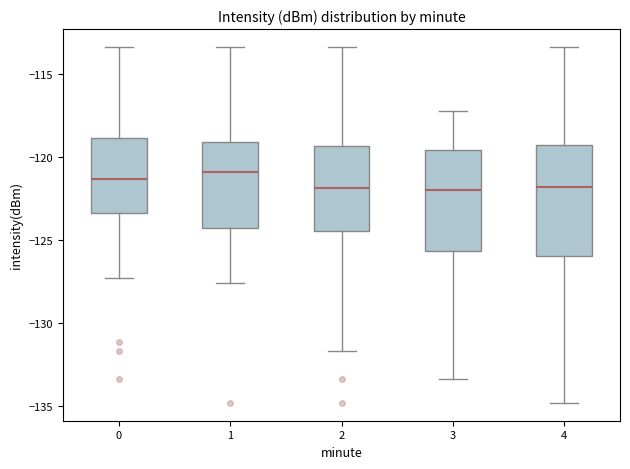

Reading left to right, read every box against the y-axis: the position of its median line, the range the box covers, and the ends of its whiskers. The values are not printed on the chart, so give them approximately, as read against the axis.

0: median -121.5, box -123.5 to -119.0, whiskers -127.5 to -113.5
1: median -121.0, box -124.5 to -119.0, whiskers -127.5 to -113.5
2: median -122.0, box -124.5 to -119.5, whiskers -131.5 to -113.5
3: median -122.0, box -125.5 to -119.5, whiskers -133.5 to -117.5
4: median -122.0, box -126.0 to -119.5, whiskers -135.0 to -113.5